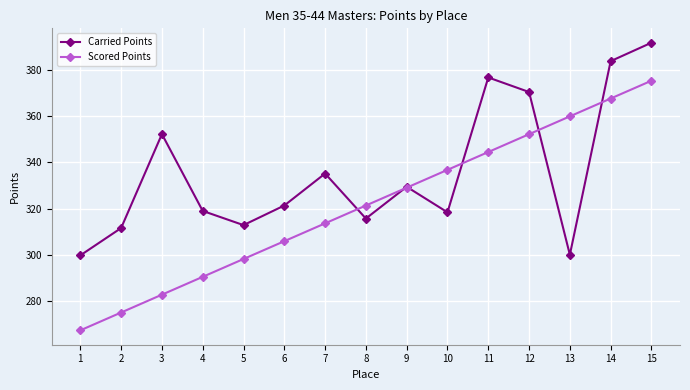

What is the value of the Carried Points point at the 1st from the left?

299.7